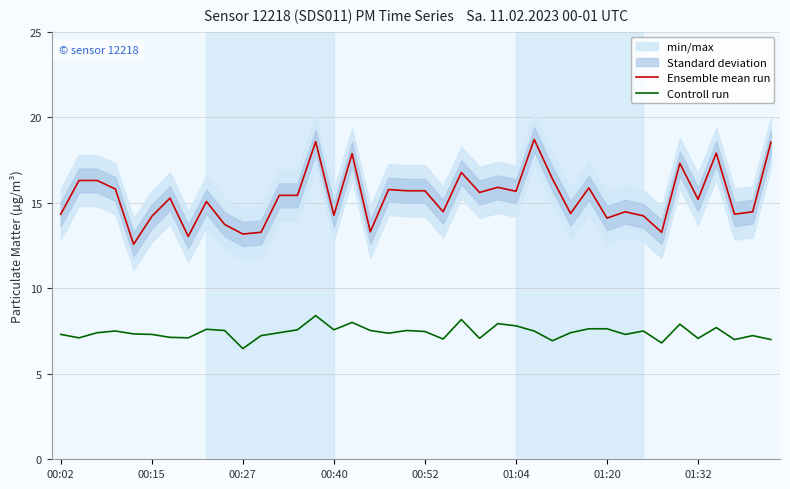

True or false: Ensemble mean run and Controll run cross at least once.

False